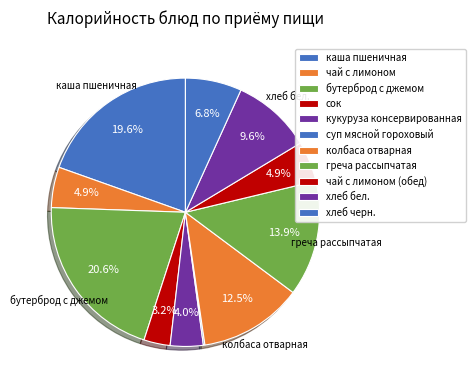

True or false: хлеб бел. accounts for 10% of the total.

True